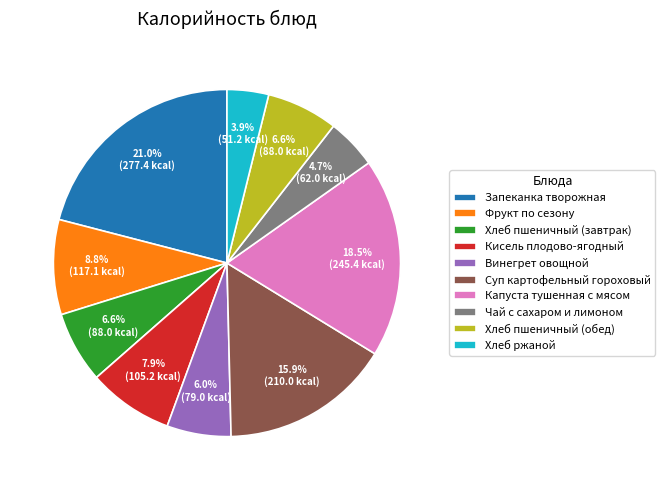

Which category has the smallest portion of the pie?

Хлеб ржаной